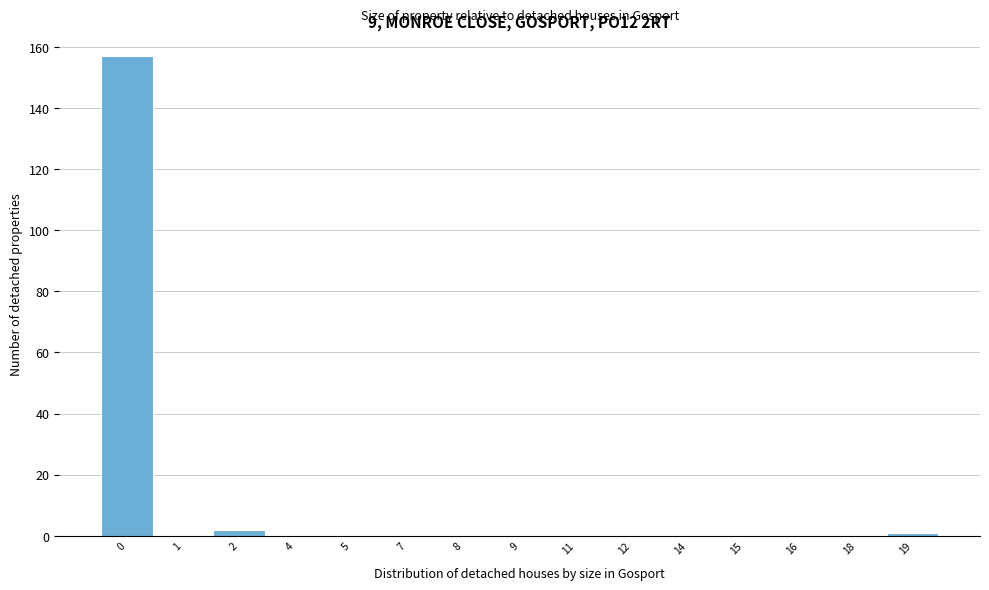

Reading left to right, what are all the values shown in this chart?

0=157	1=0	2=2	4=0	5=0	7=0	8=0	9=0	11=0	12=0	14=0	15=0	16=0	18=0	19=1